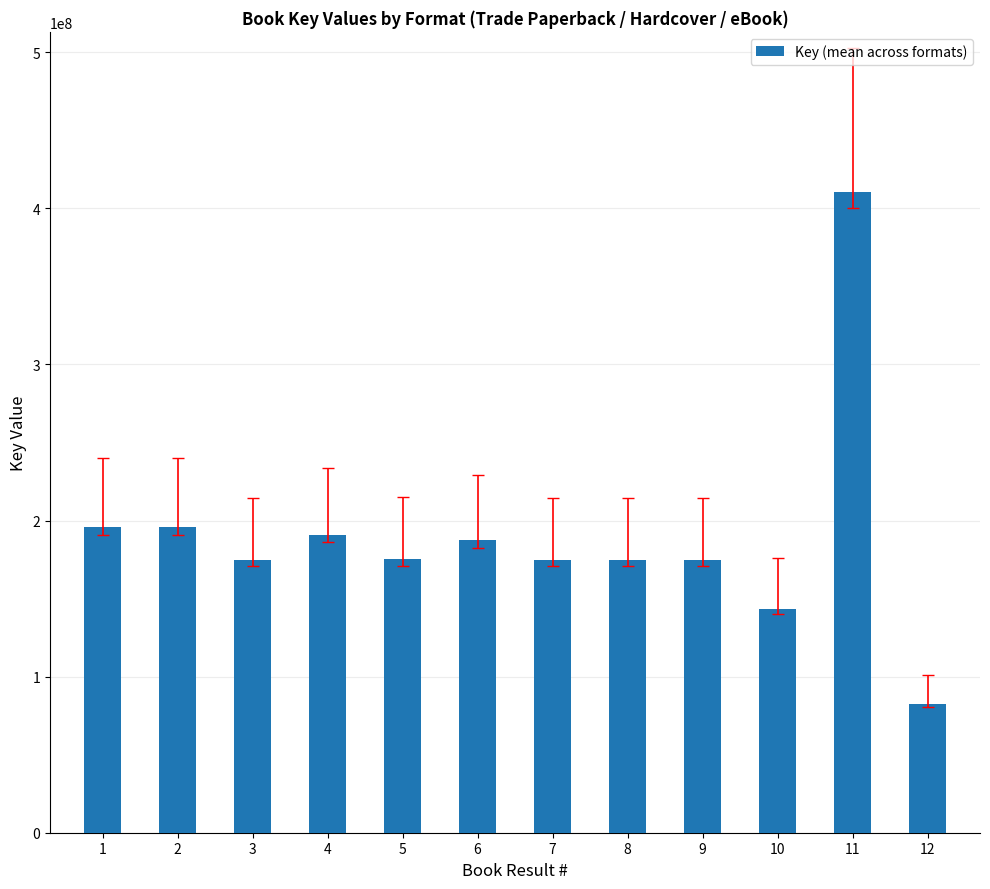

Between 1 and 5, which is larger?

1